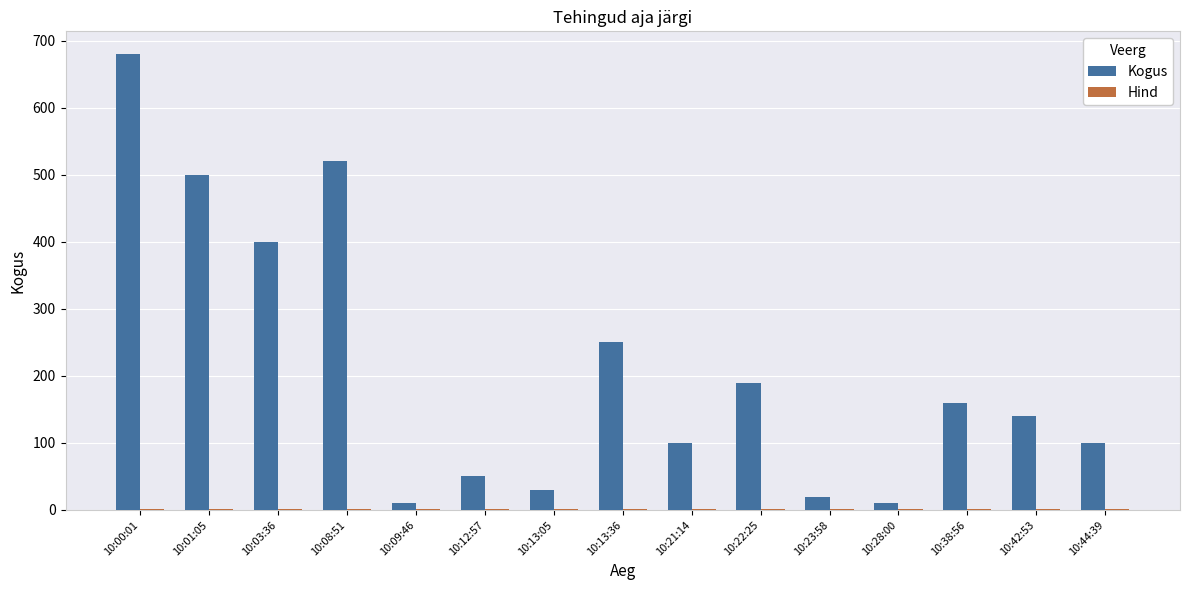

Between 10:03:36 and 10:13:36, which series saw the biggest shift?

Kogus